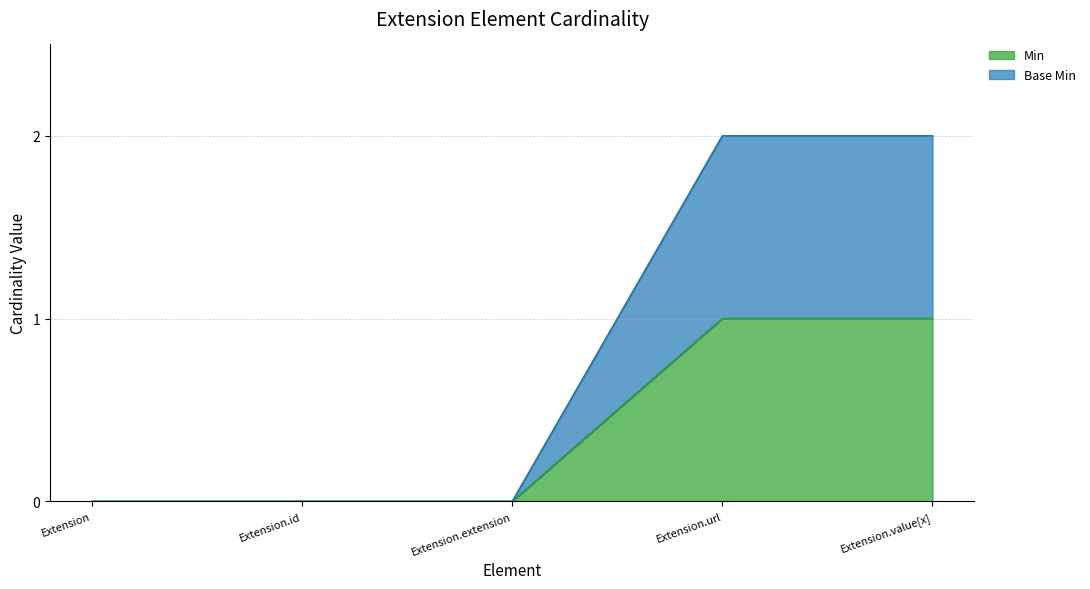

Which category has the lowest value in the Base Min series?

Extension